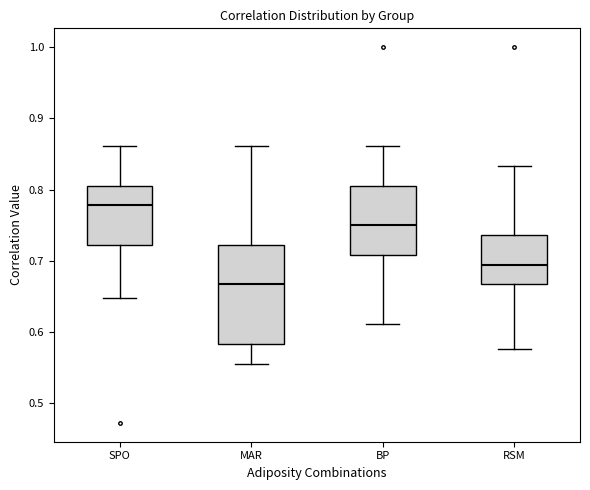

Comparing the boxes themselves (not the whiskers), which one is the tallest?

MAR